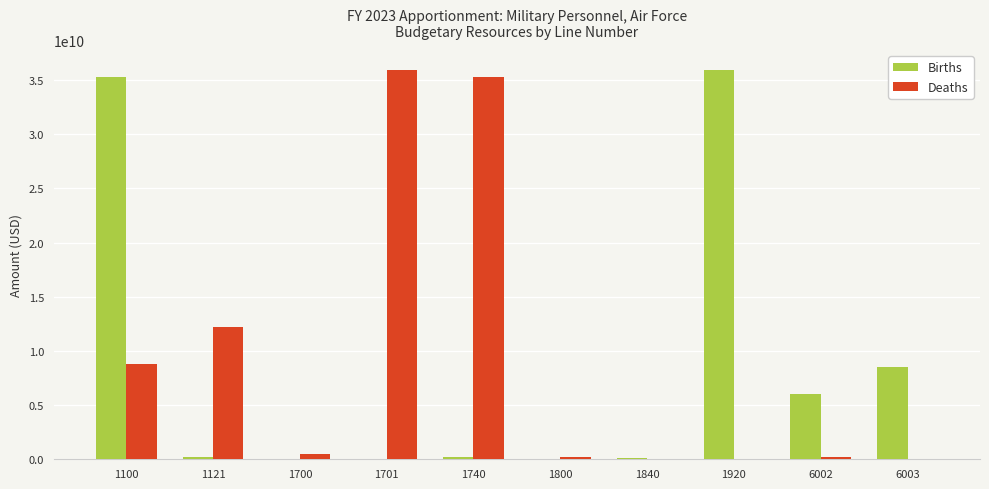

The value of Deaths at 1701 is 8581698248. True or false?

False